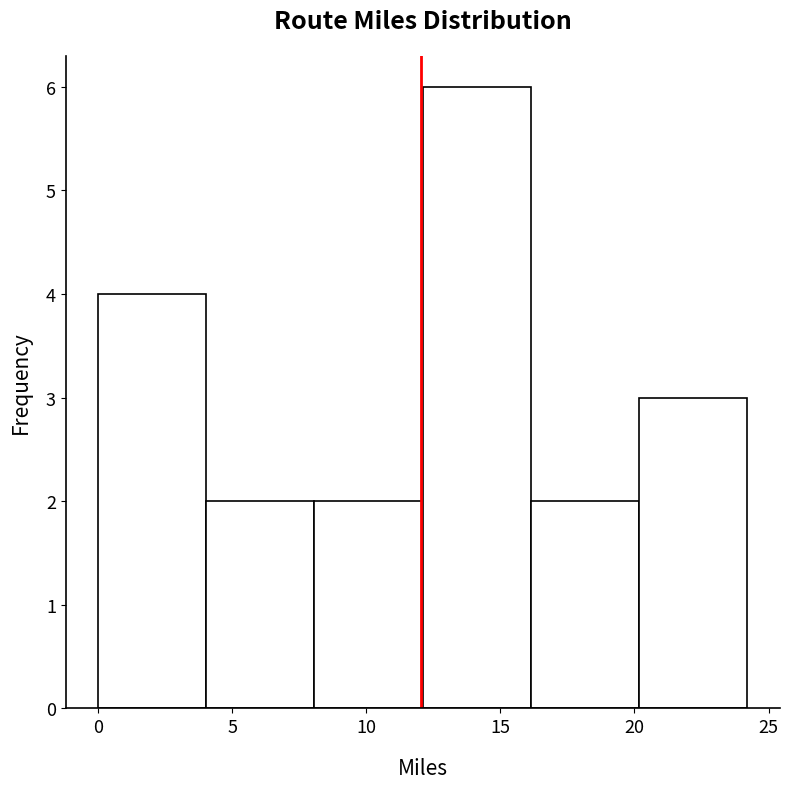

What is the height of the bar covering 0 to 4 on the x-axis? Neither the bar edges nor the heights are printed on the chart, so give them approximately, as read against the axes.

4